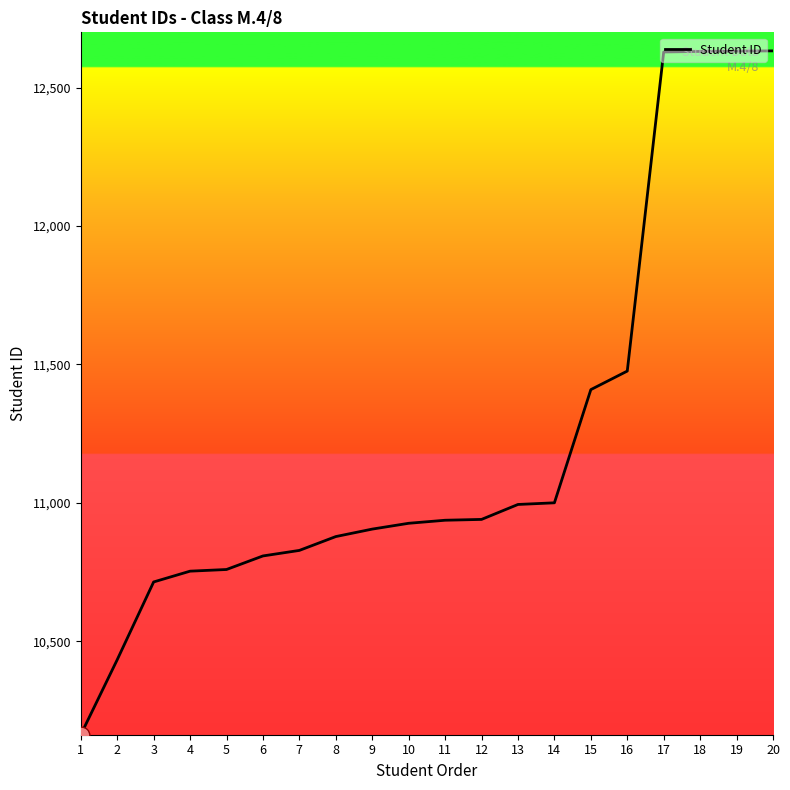

What is the average value?

11222